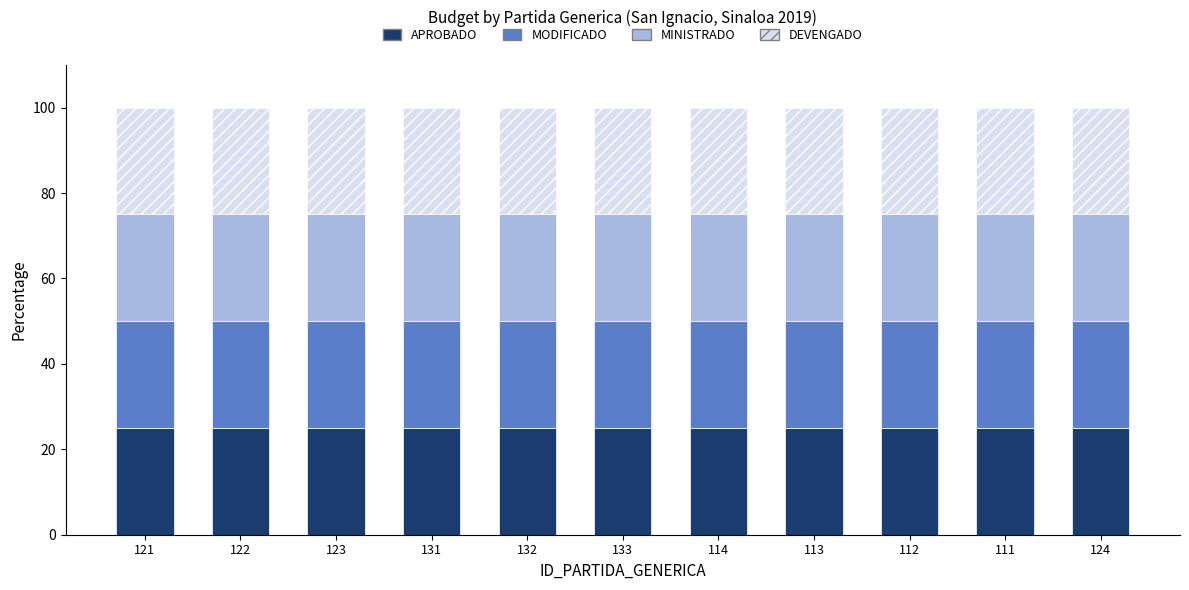

Rank the series by their maximum value, from lowest to highest.

APROBADO, MODIFICADO, MINISTRADO, DEVENGADO